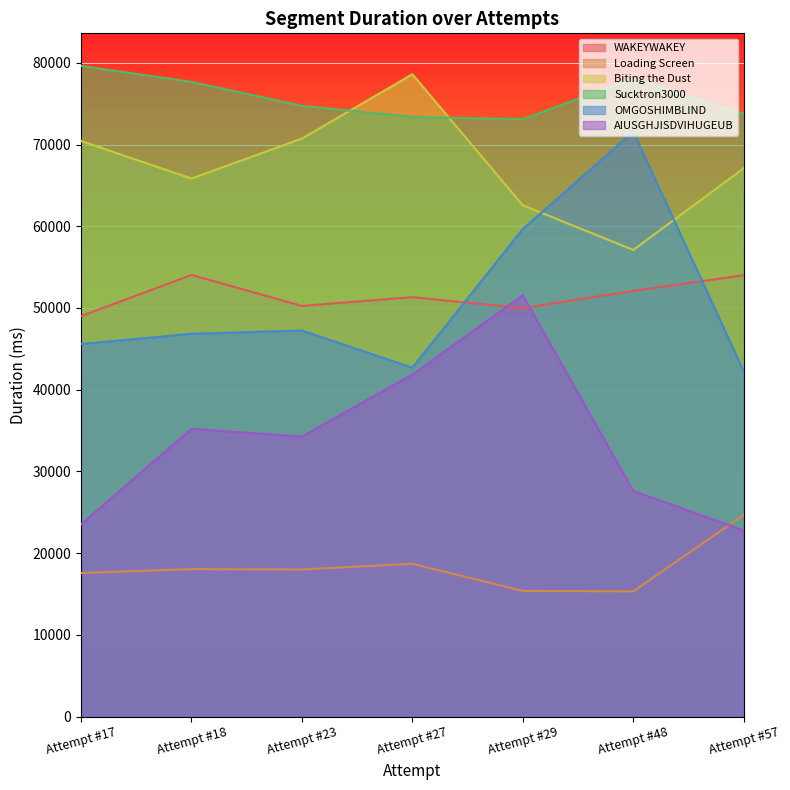

At Attempt #29, list the series in order from largest to smallest.

Sucktron3000, Biting the Dust, OMGOSHIMBLIND, AIUSGHJISDVIHUGEUB, WAKEYWAKEY, Loading Screen